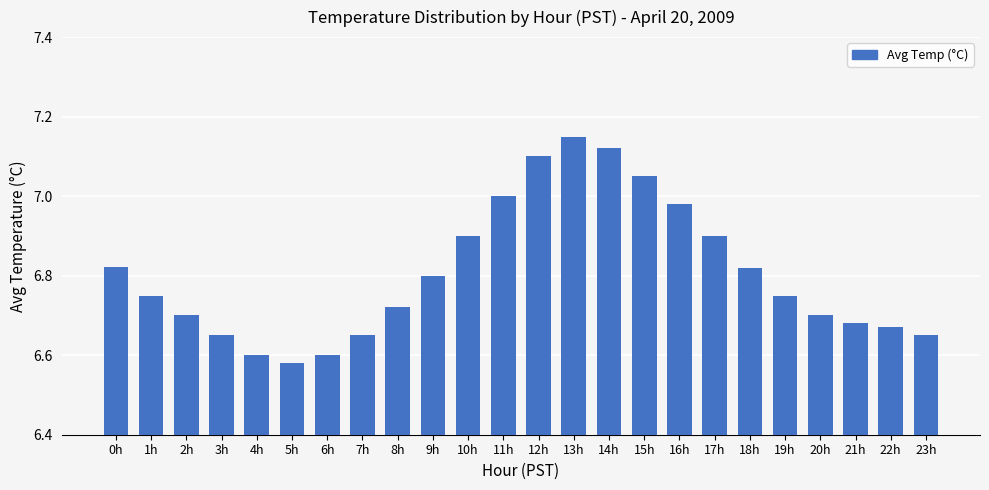

What is the label of the 8th bar from the right?

16h